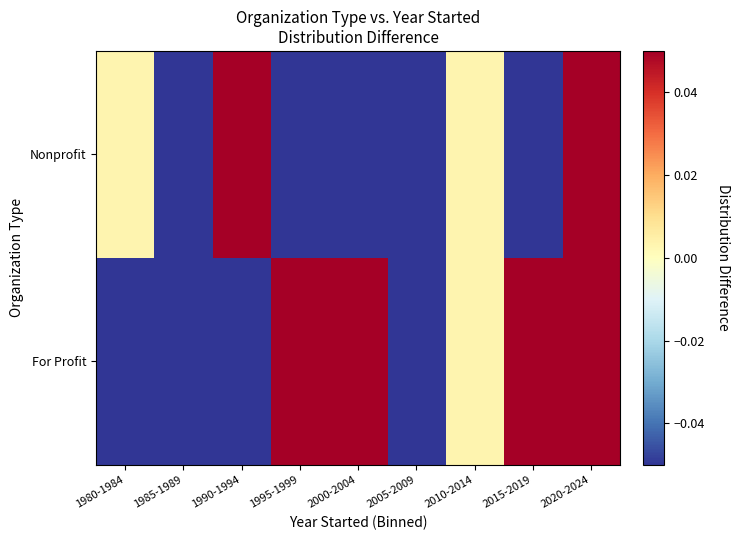

What is the total value across all series at 2005-2009?

-0.1